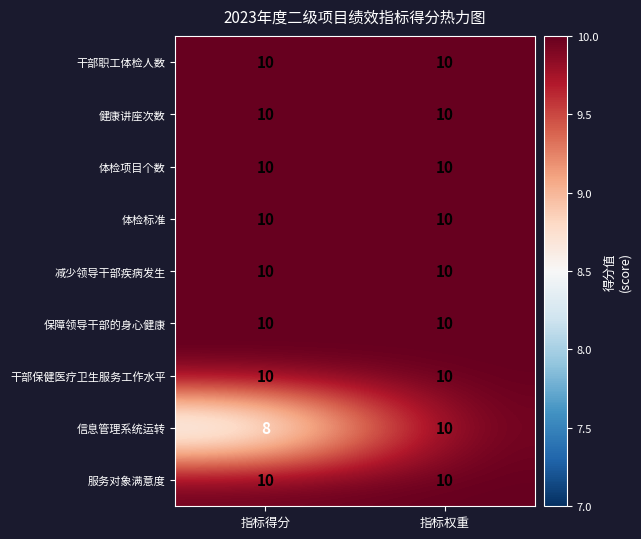

What is the greatest value displayed?

10